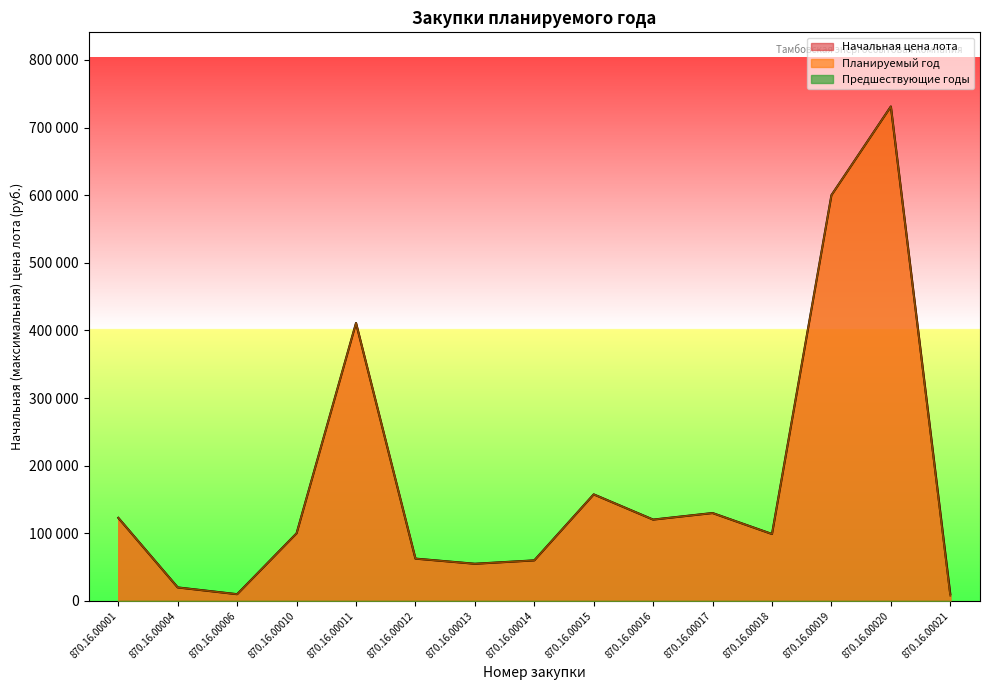

How many categories are shown in the chart?

15